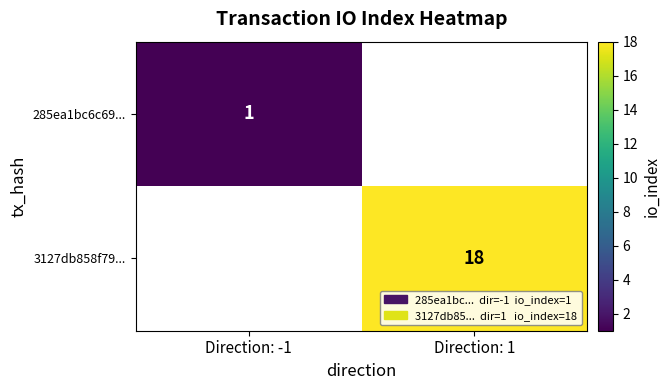

The 3127db858f79... series shows 18 at Direction: 1. True or false?

True